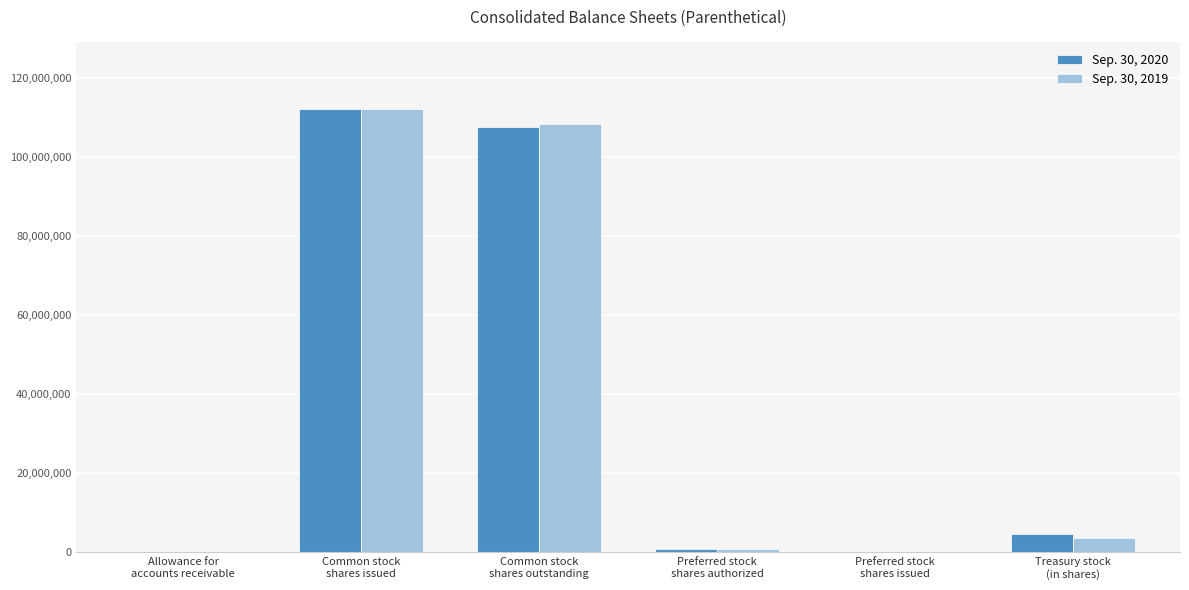

Where does the Sep. 30, 2020 series first go above 4663321?

Common stock
shares issued